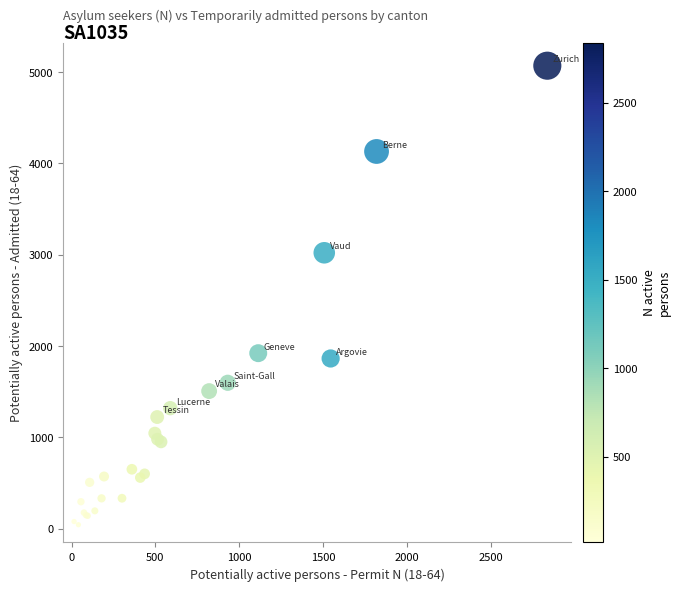

What Y value in the scatter plot is closest to 2556?

3021